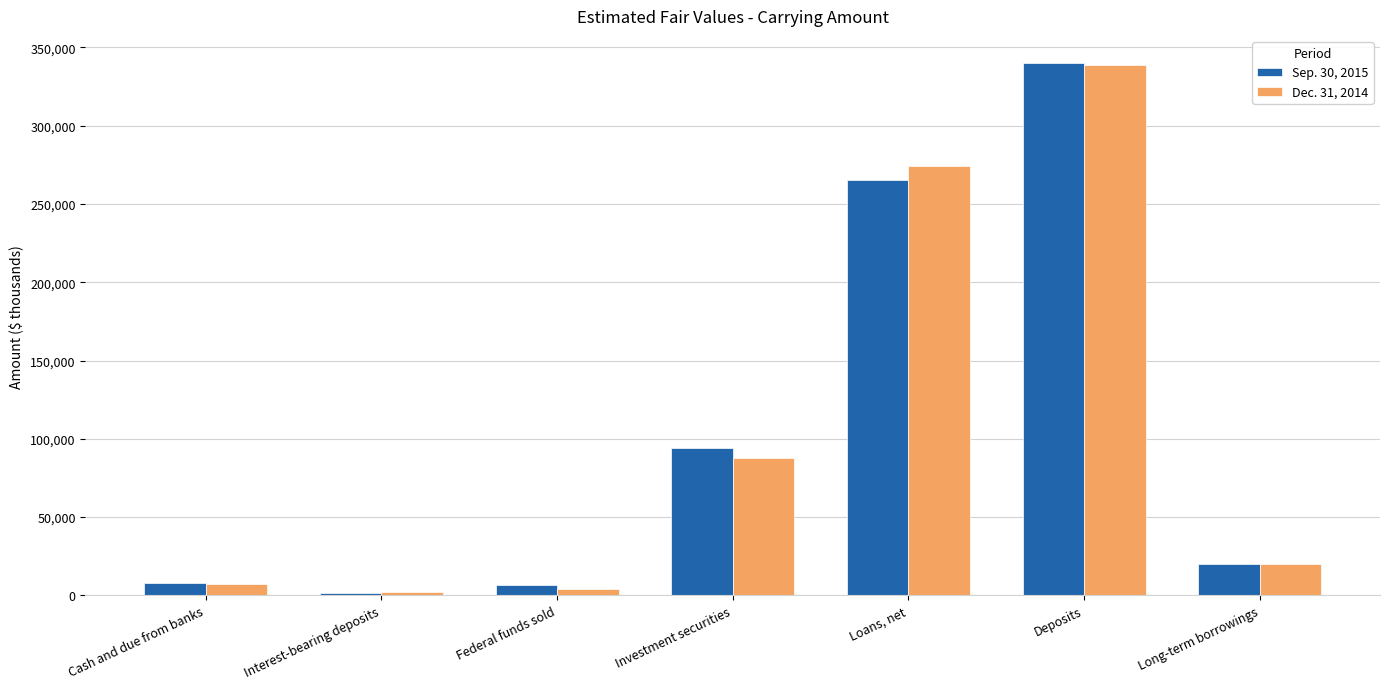

What is the label of the 1st bar from the right?

Long-term borrowings